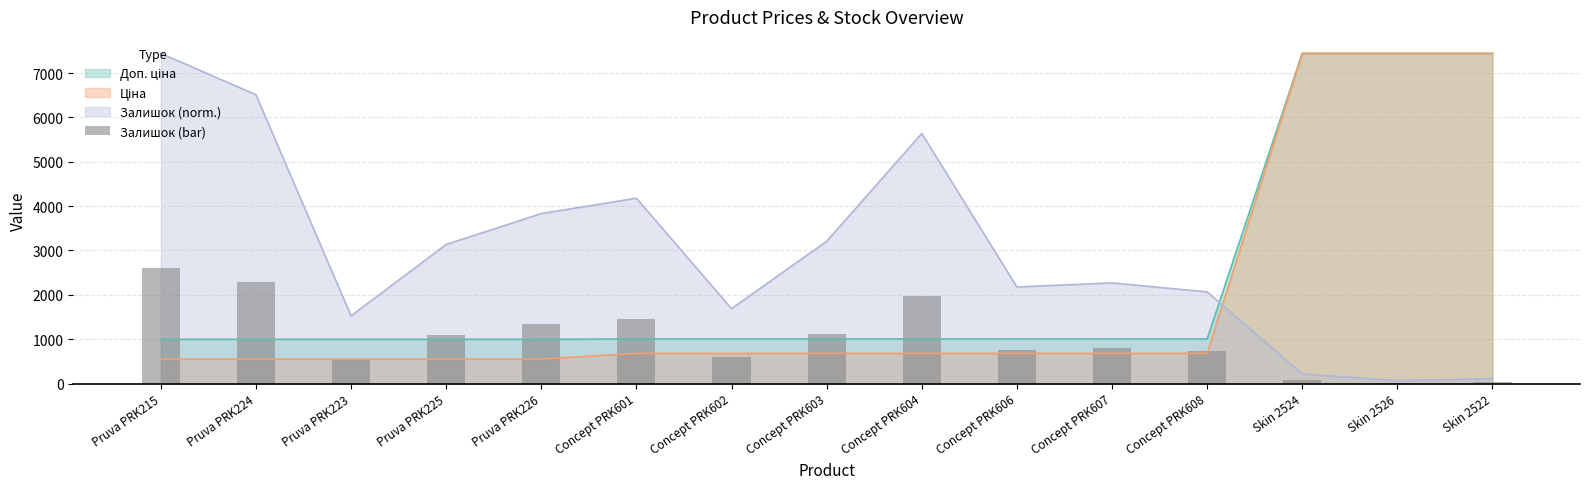

The chart shows a value of 2605.6 at Pruva PRK215. True or false?

True